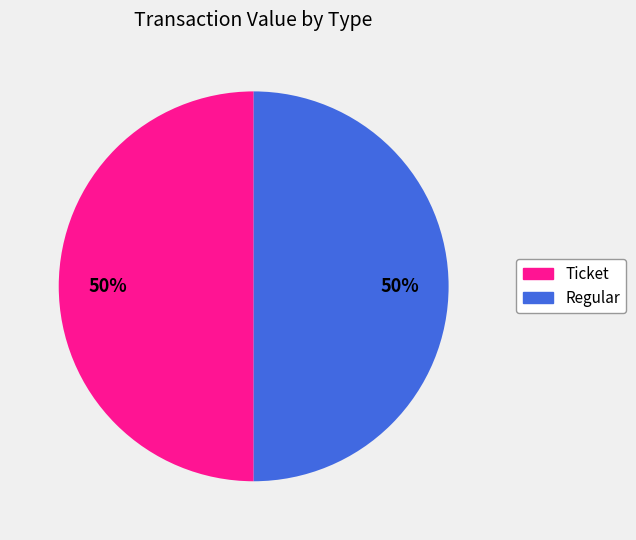

To the nearest percent, what is the difference between the largest and smallest slice percentages?

0%